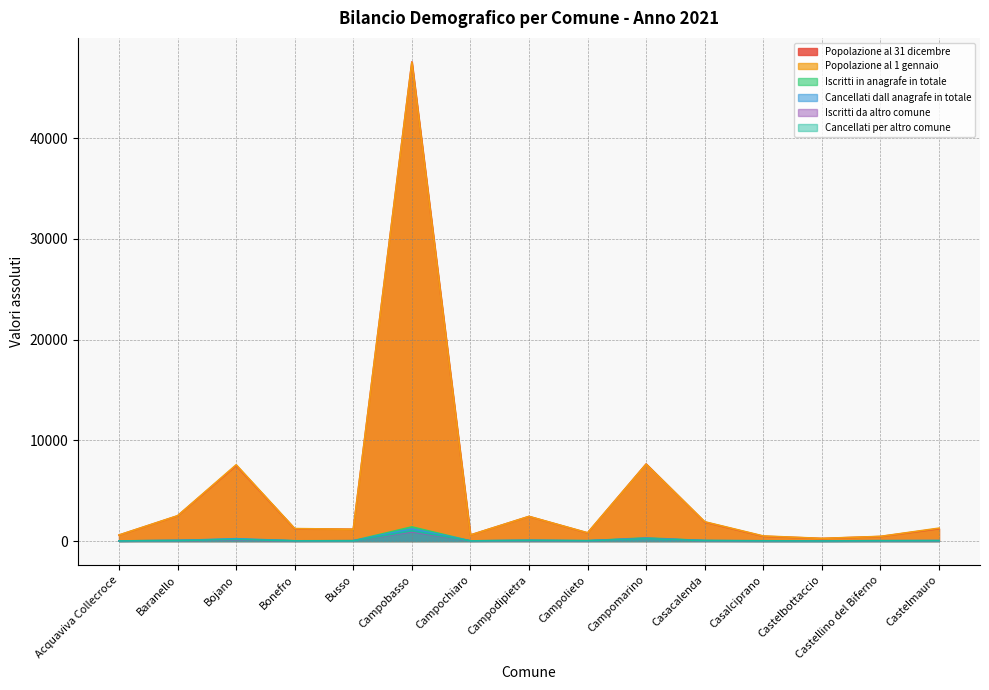

Where does the Popolazione al 31 dicembre series first go above 1214?

Baranello